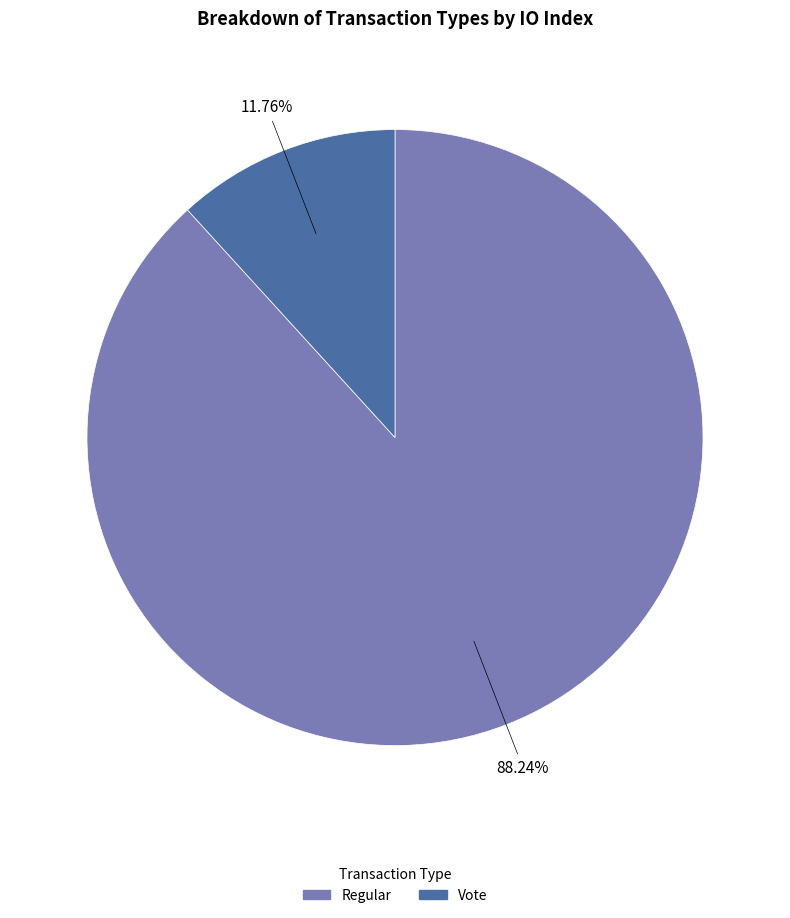

Between Regular and Vote, which is larger?

Regular